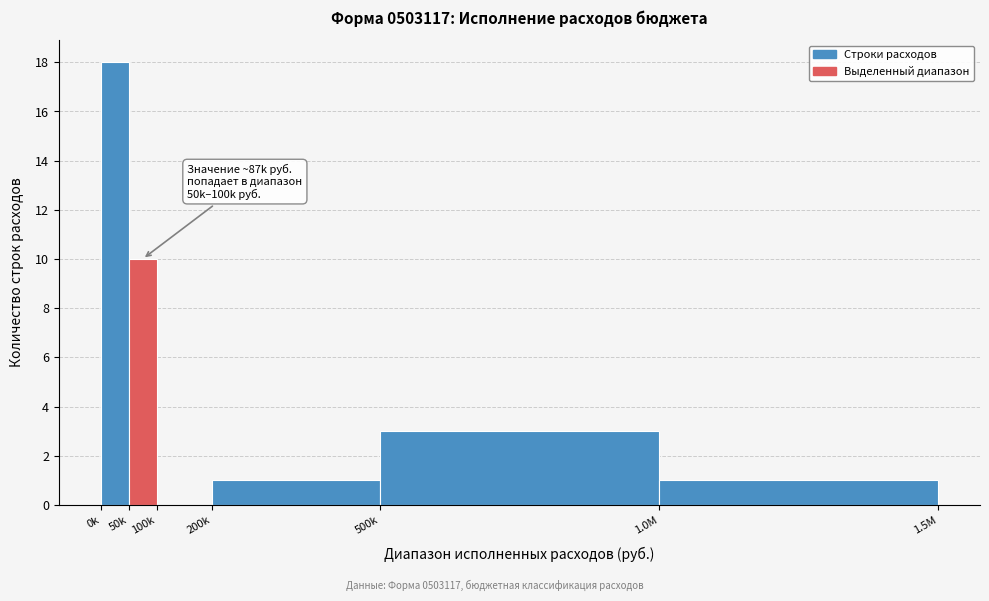

Reading right to left, list all the values displayed in this chart.

1.0M=1	500k=3	200k=1	100k=0	50k=10	0k=18